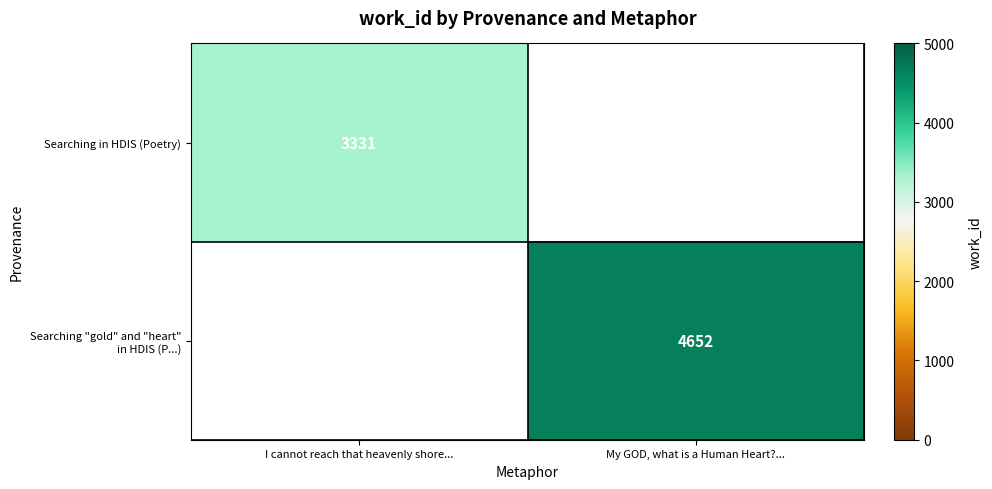

Is the value of Searching "gold" and "heart" in HDIS (P...) at I cannot reach that heavenly shore... greater than the value of Searching in HDIS (Poetry) at I cannot reach that heavenly shore...?

No